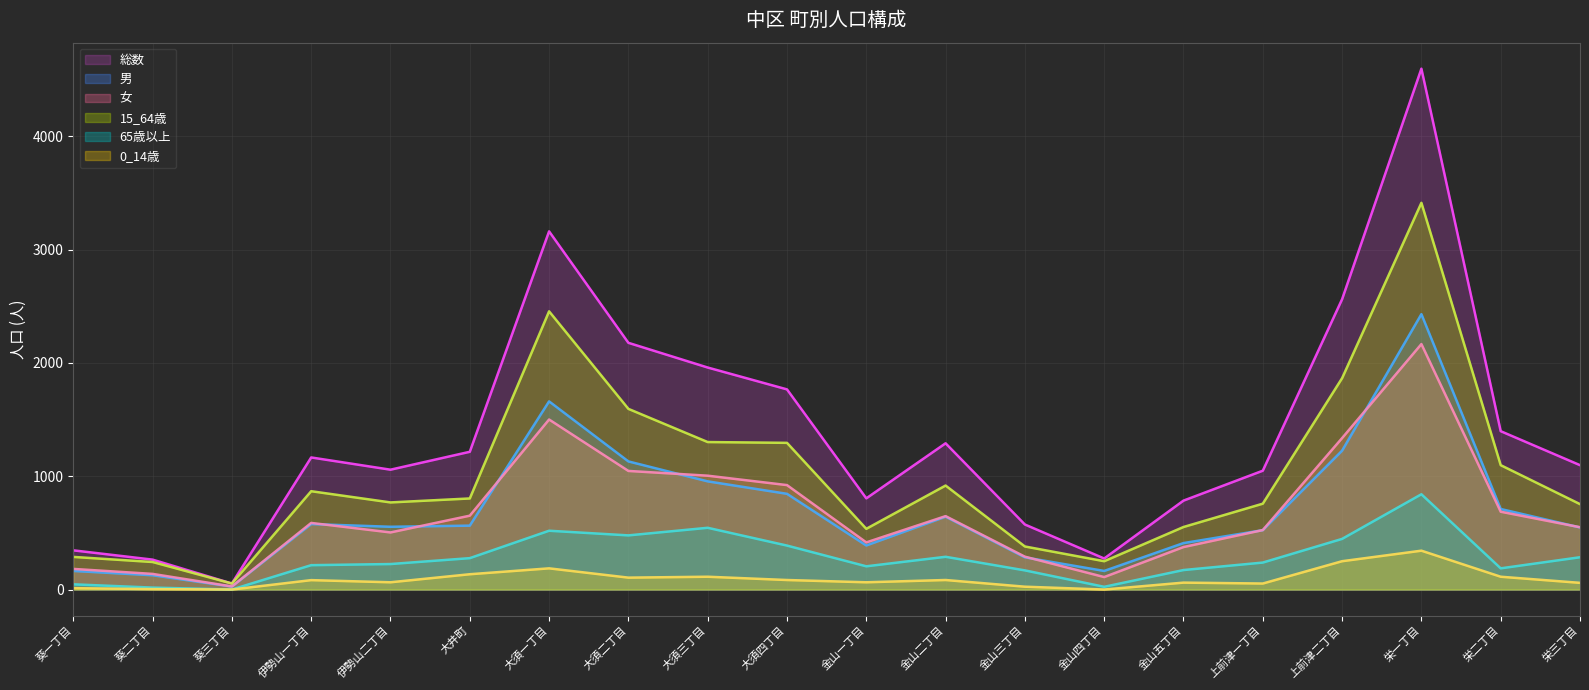

True or false: 15_64歳 and 女 cross at least once.

False